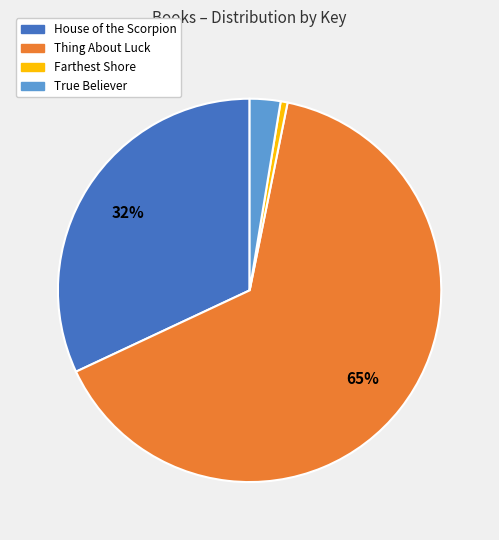

Between Thing About Luck and True Believer, which is larger?

Thing About Luck